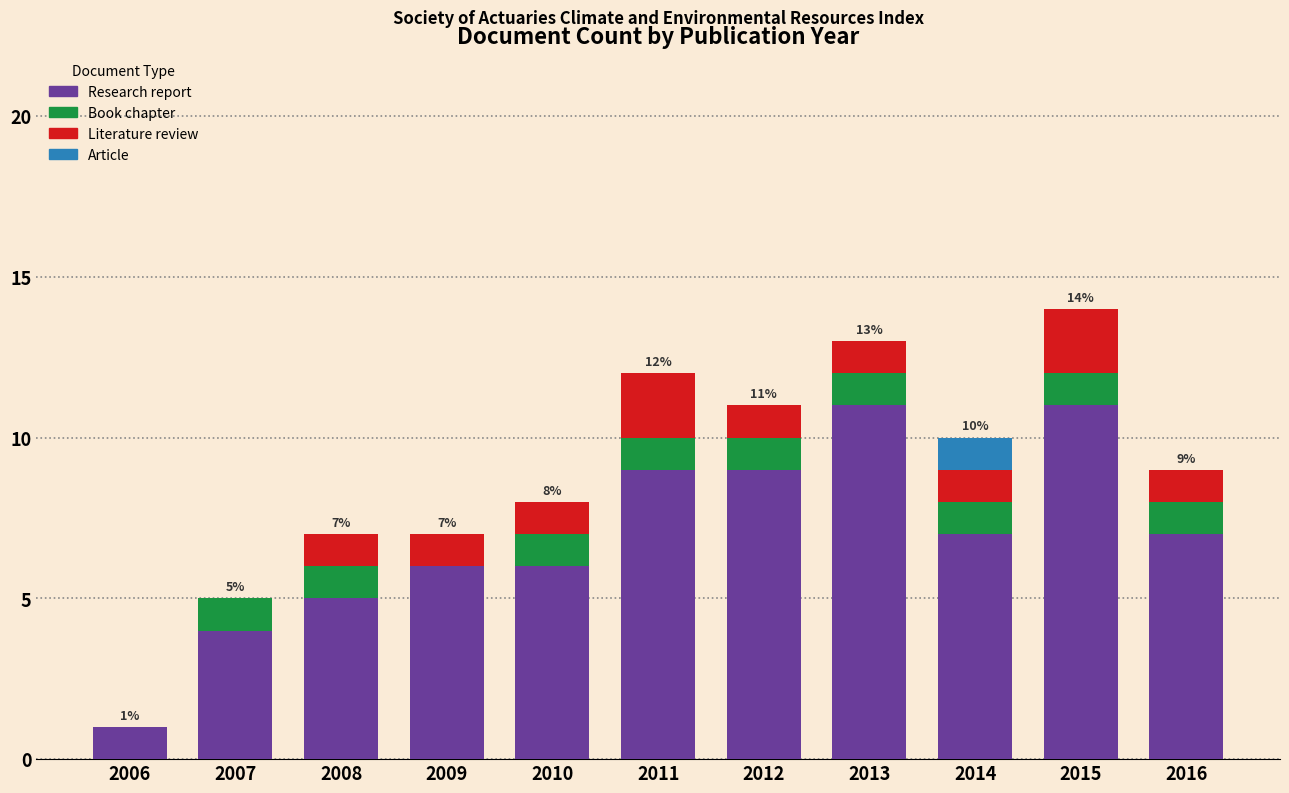

What is the highest value of the Research report series?

11